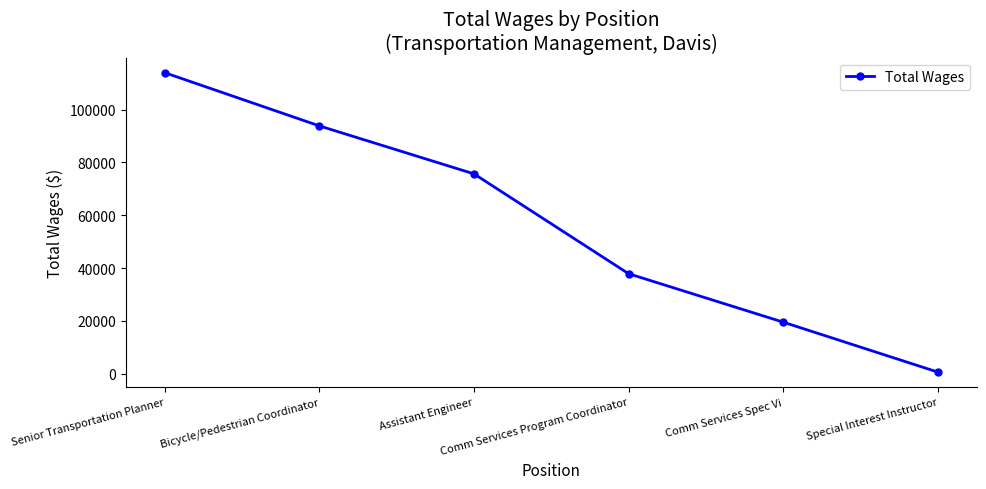

What is the minimum value shown in the chart?

615